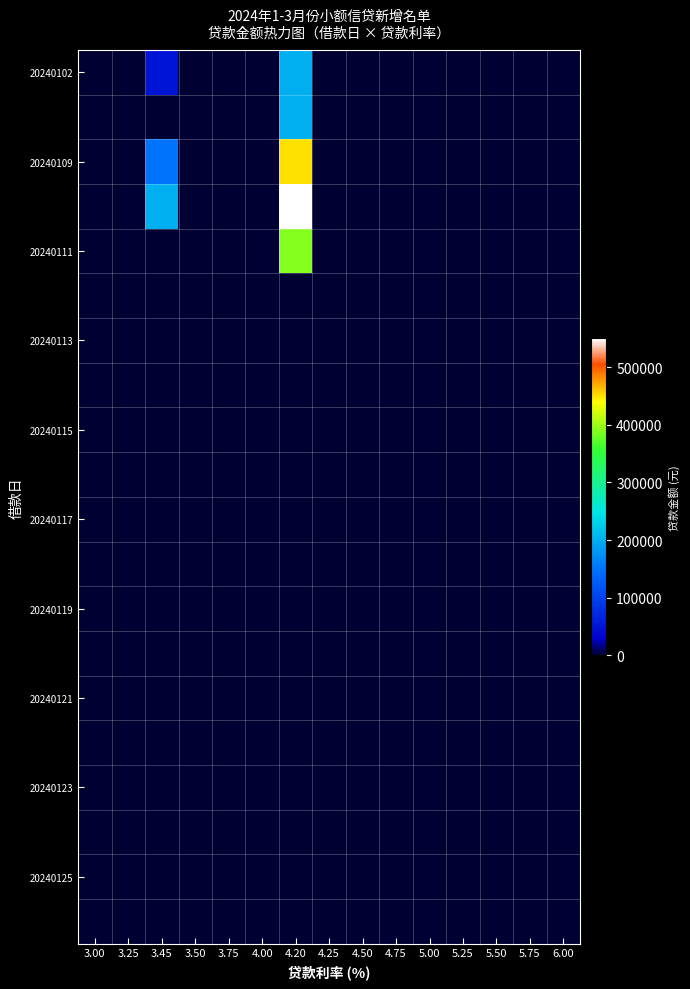

Between 5.25 and 3.50, which is larger?

5.25